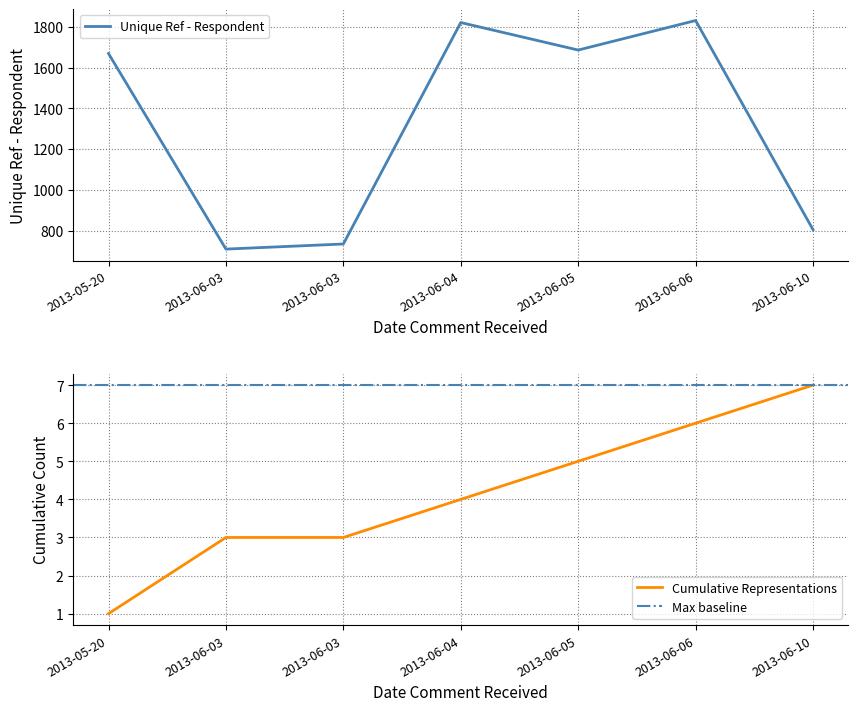

True or false: there are more than 0 points higher than both neighbors.

True